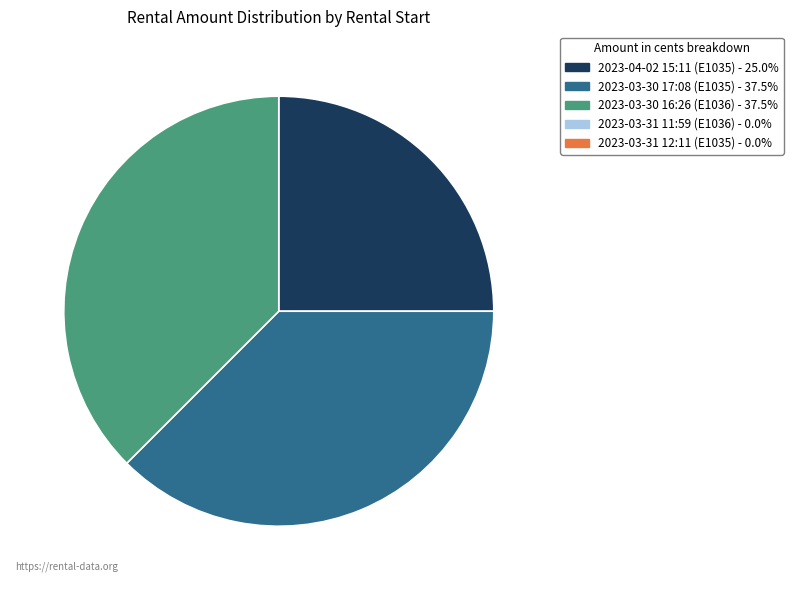

Does any single category account for the majority?

No